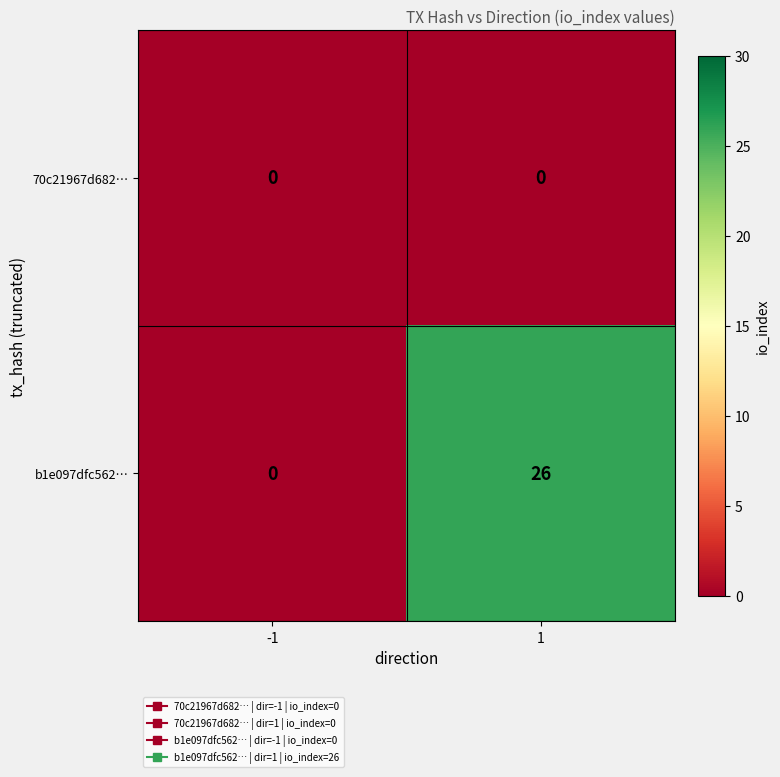

Reading left to right, what are all the values shown in this chart?

70c21967d682…: -1=0	1=0
b1e097dfc562…: -1=0	1=26